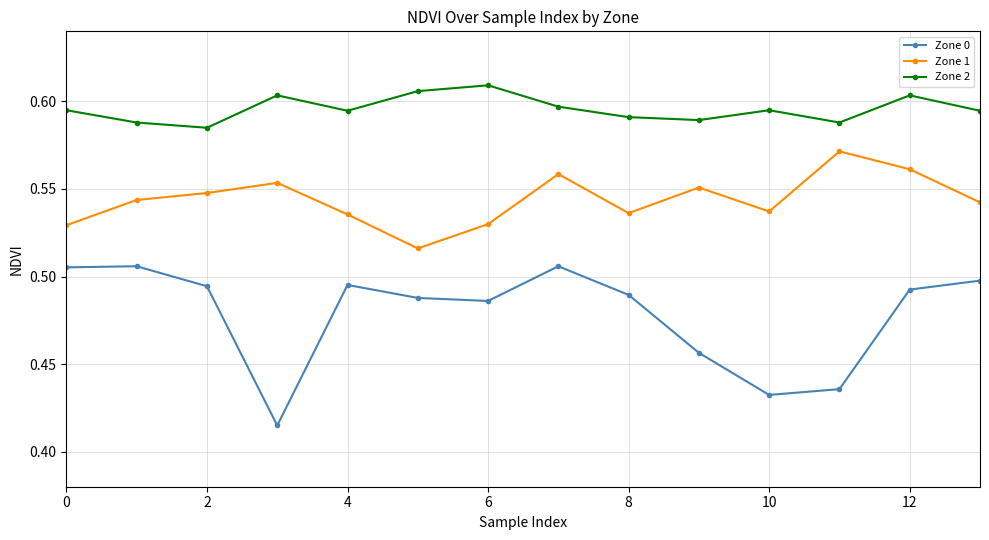

Which series has the largest range (max minus min)?

Zone 0